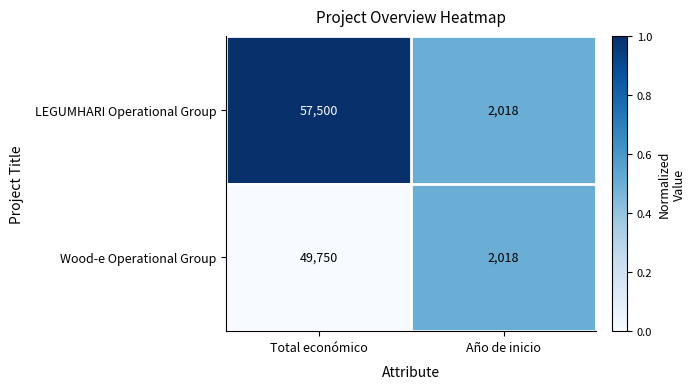

What is the smallest value displayed?

2018